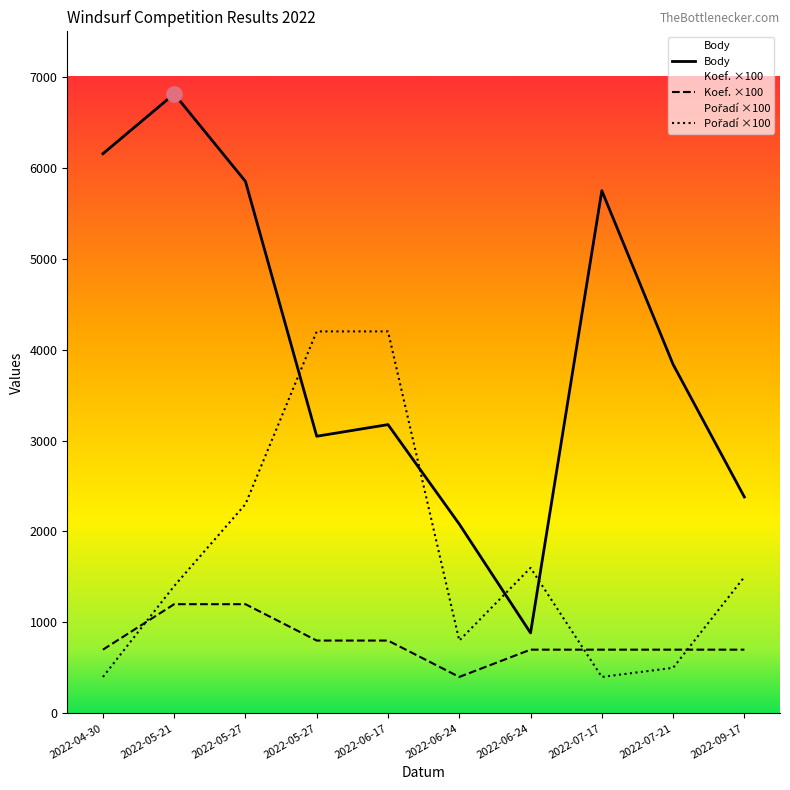

What are all the series names shown in the legend?

Body, Koef., Pořadí